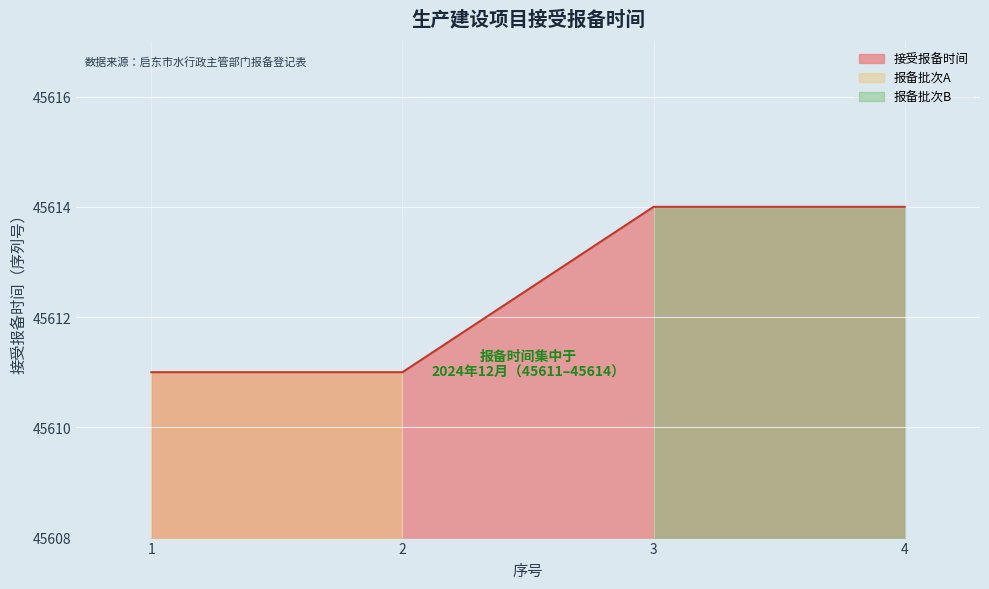

What is the sum of all values?

182450